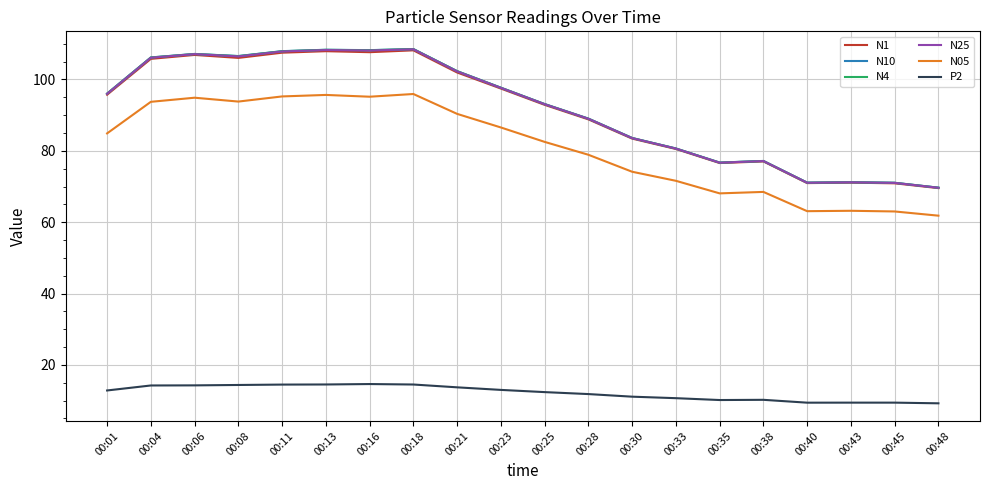

What is the difference between the highest and lowest values at 00:45?

61.6